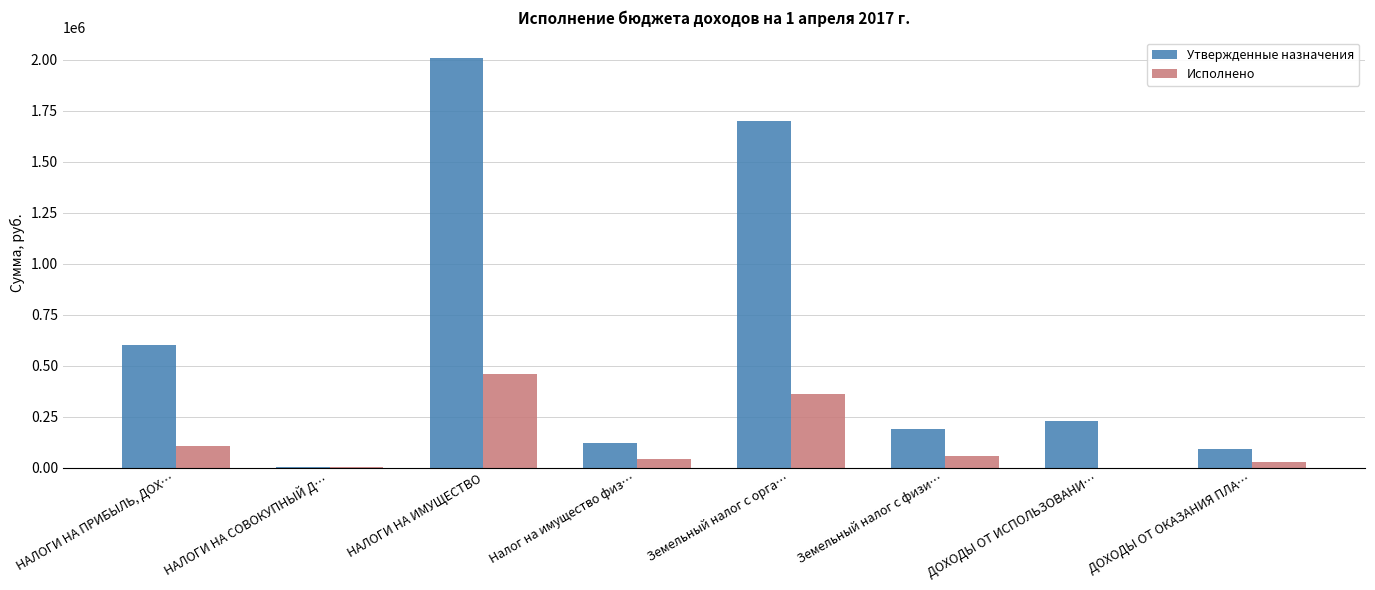

Count the number of data series in this chart.

2